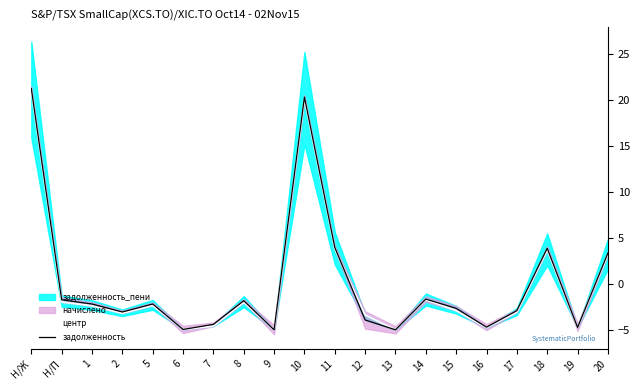

Which category has the highest value in the центр series?

Н/Ж